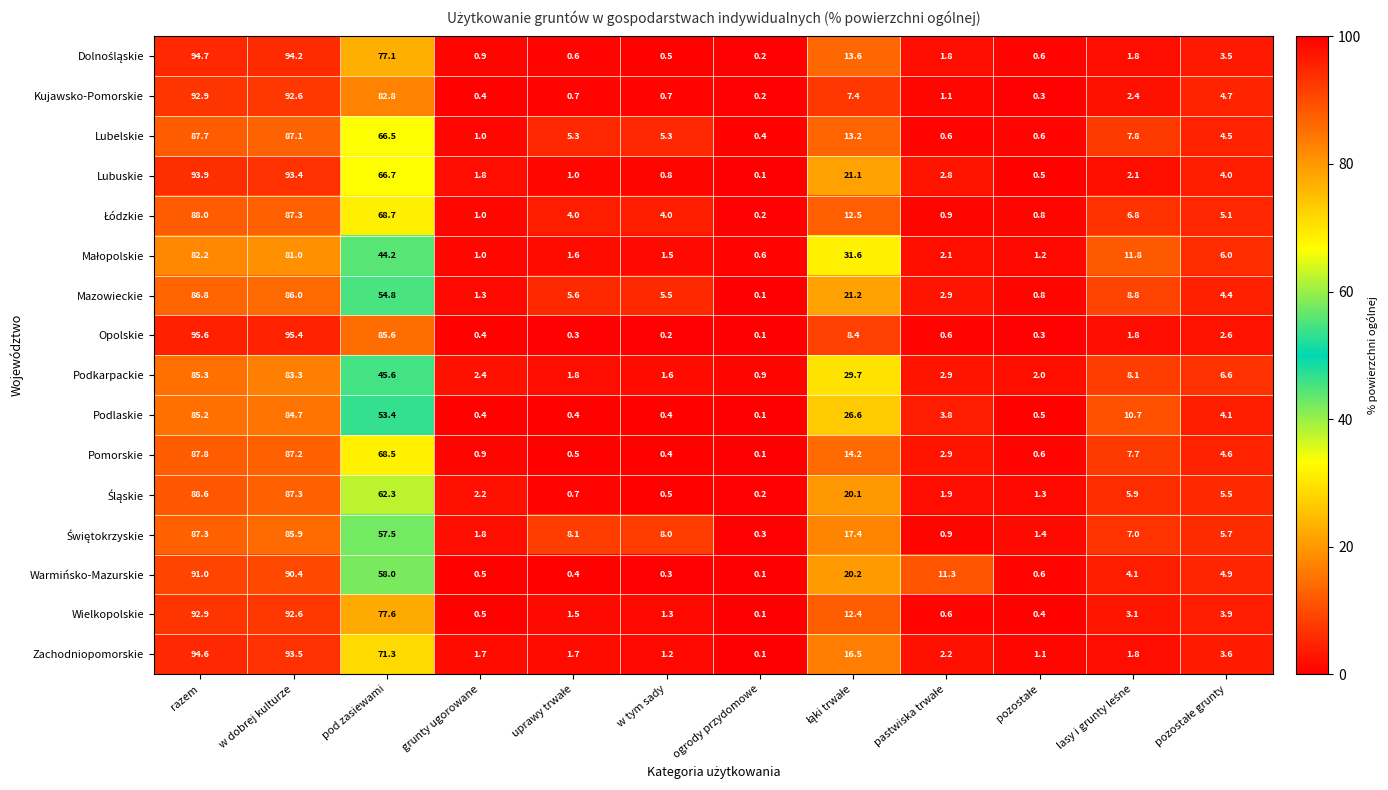

Count the number of categories in the chart.

12